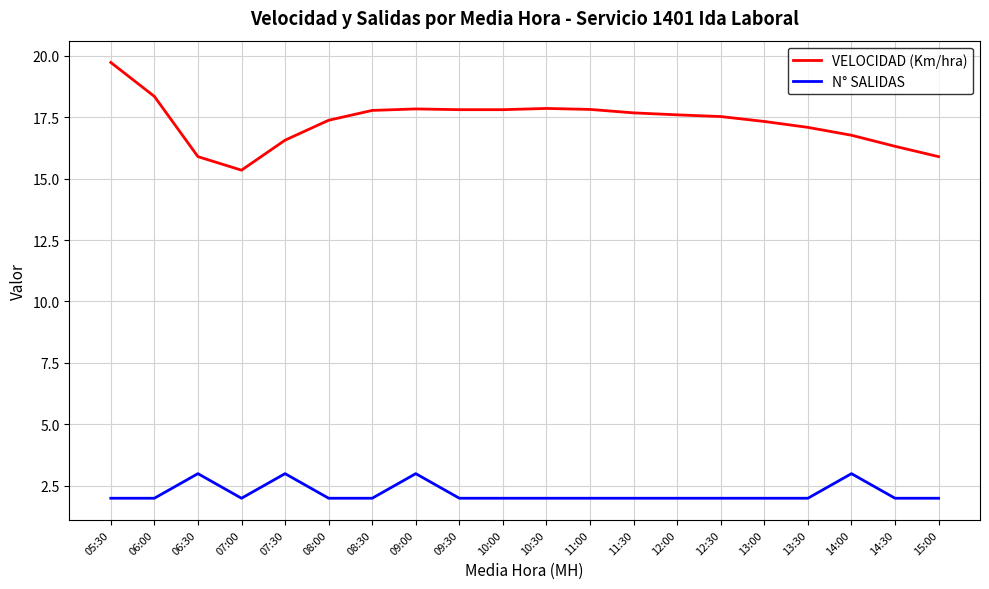

What is the highest value of the VELOCIDAD (Km/hra) series?

19.7